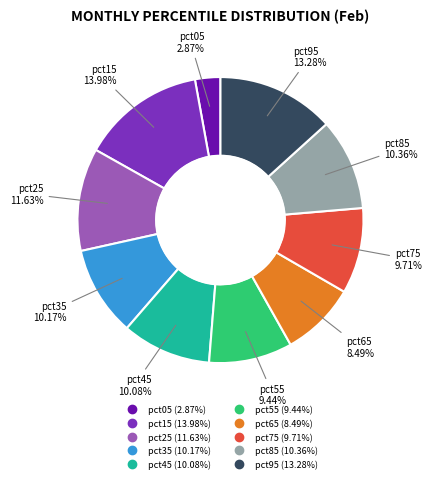

Combined, do pct95 and pct05 account for over 50%?

No